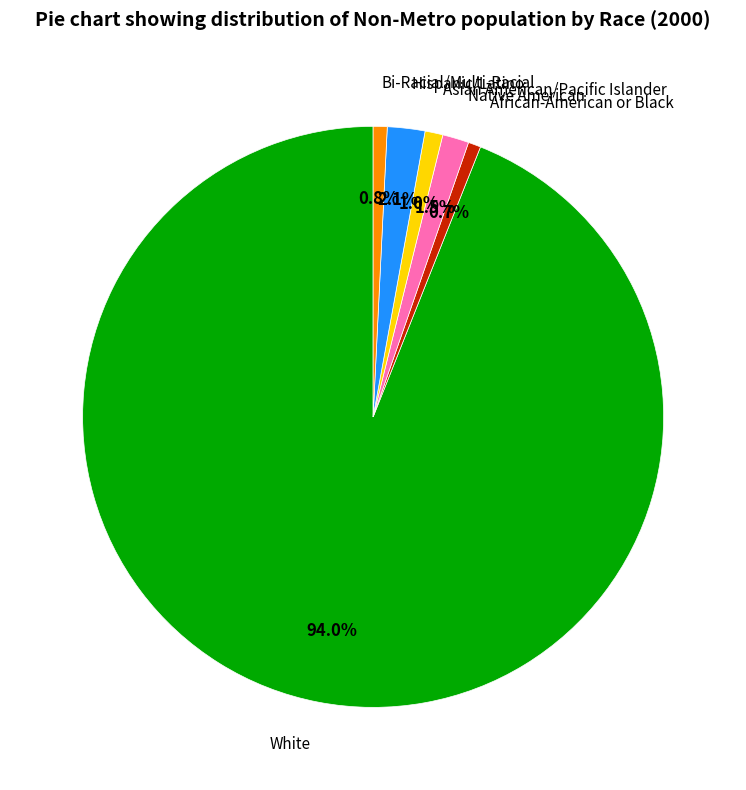

Count the number of slices in the pie.

6